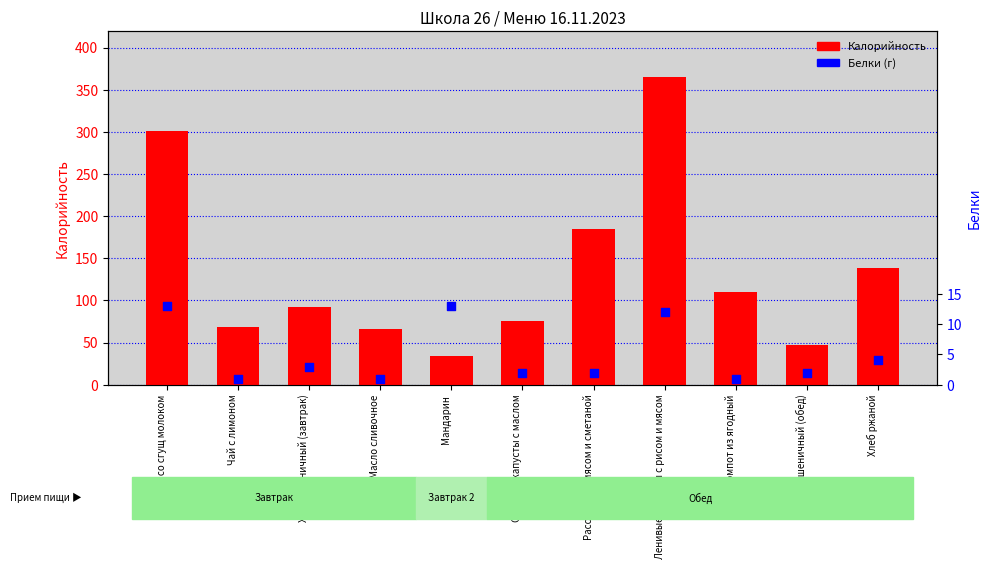

Which series reaches the minimum Y coordinate?

Белки